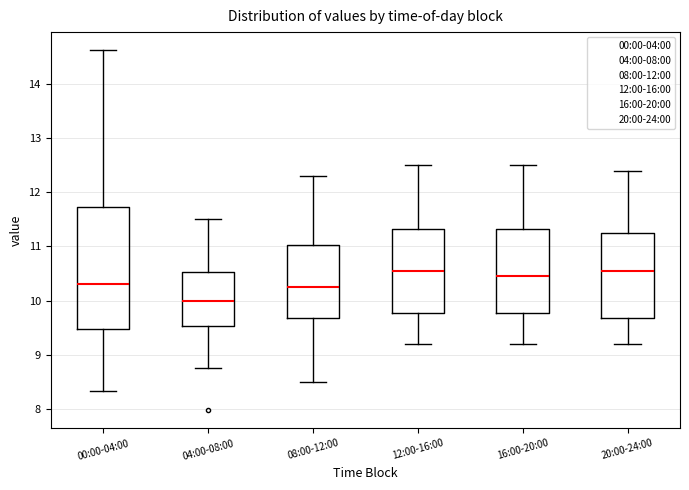

Which box is the tallest, from its lower edge to its upper edge?

00:00-04:00